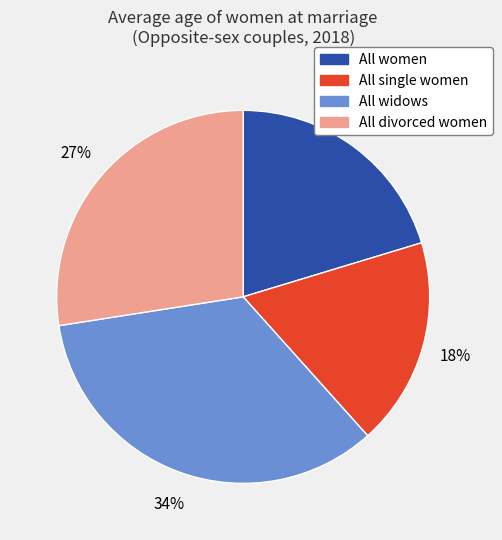

Is it true that All women is 20% of the pie?

True